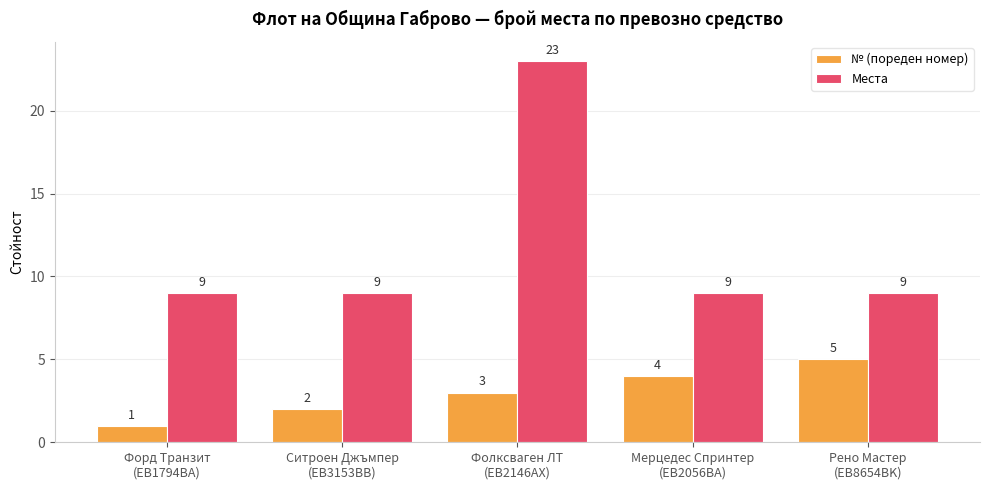

What value does the № (пореден номер) series have at Форд Транзит
(EB1794BA)?

1